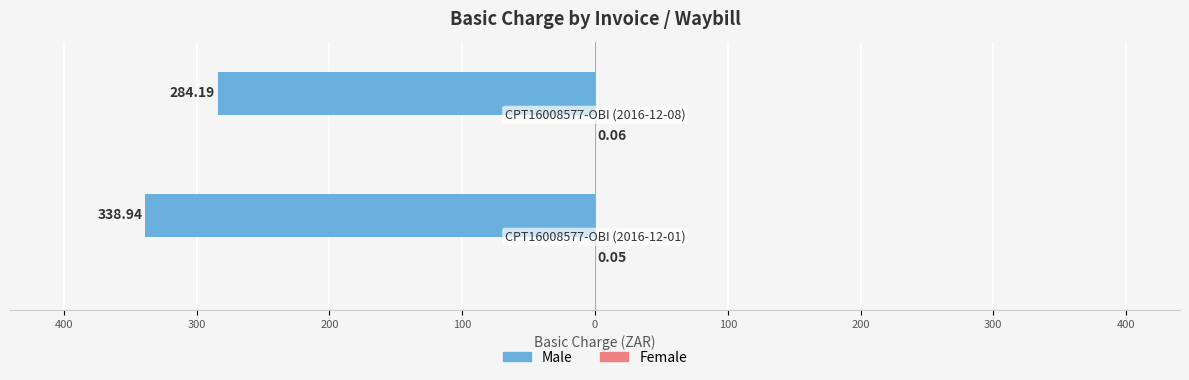

Are the bars horizontal?

Yes